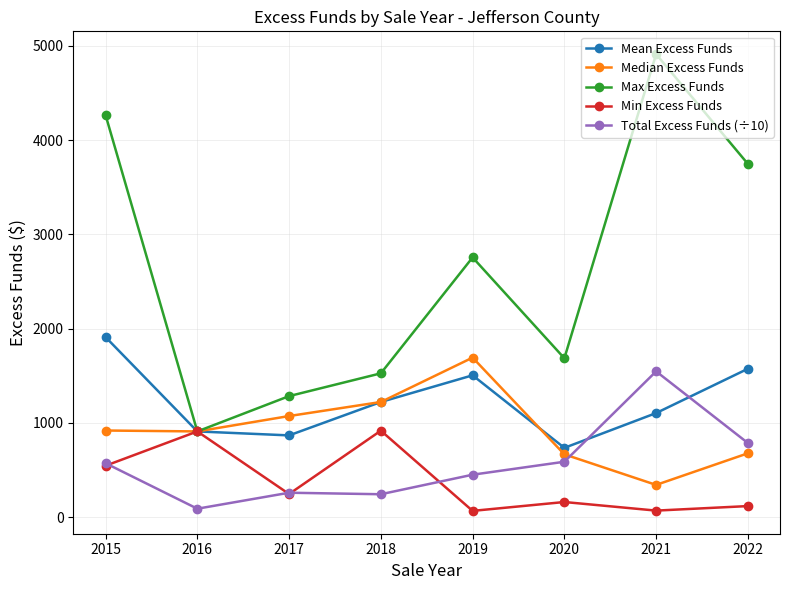

True or false: Min Excess Funds has a value of 472.8 at 2018.

False